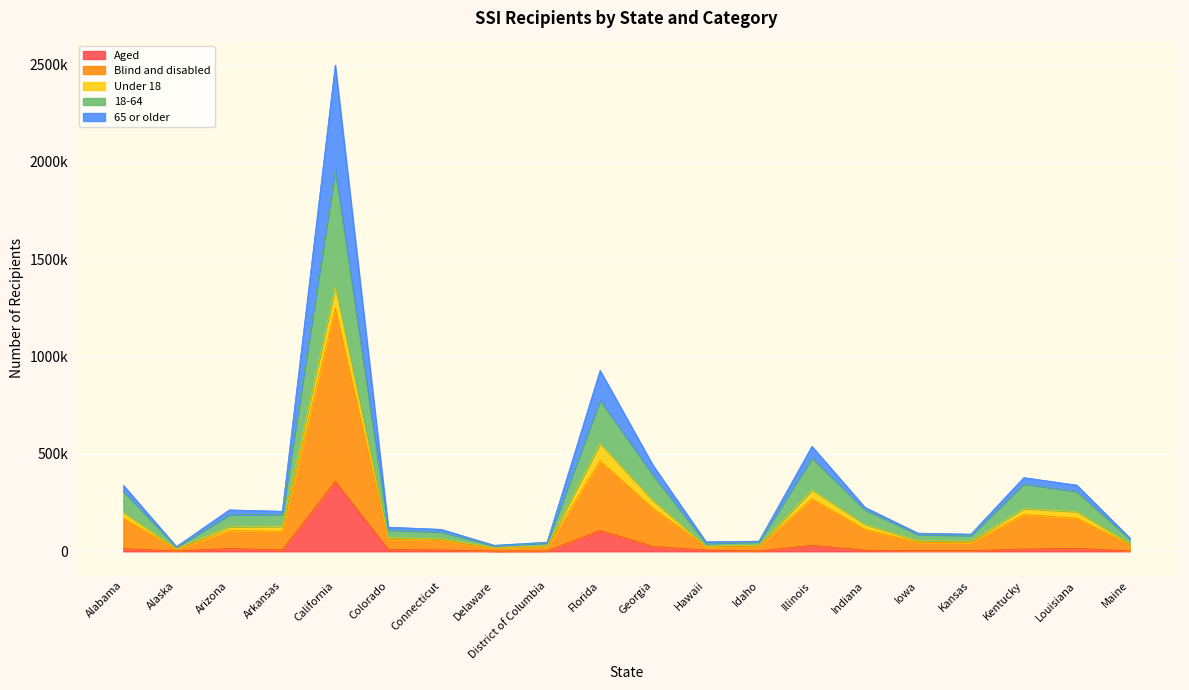

Which has a higher value, Colorado or California?

California